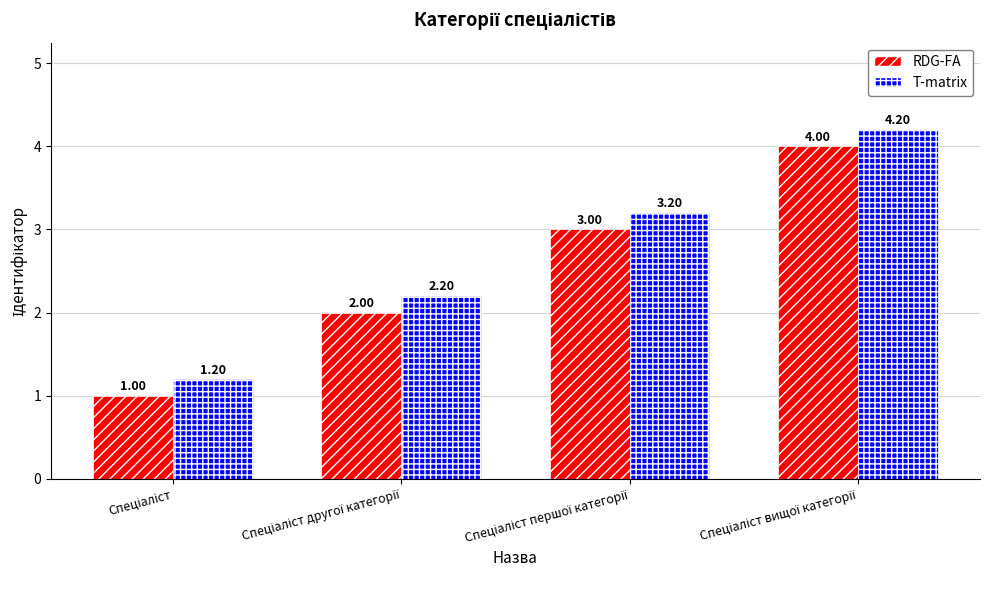

How many bars are there in total?

8